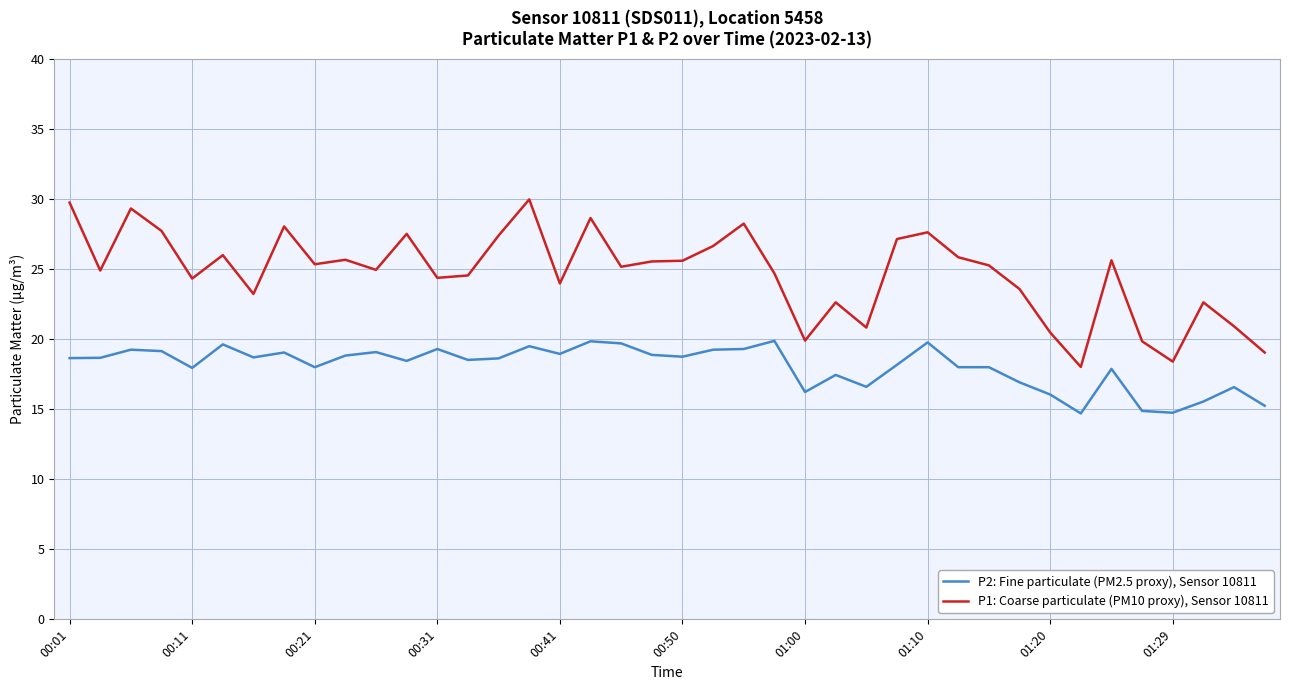

What is the maximum value shown in the chart?

30.0